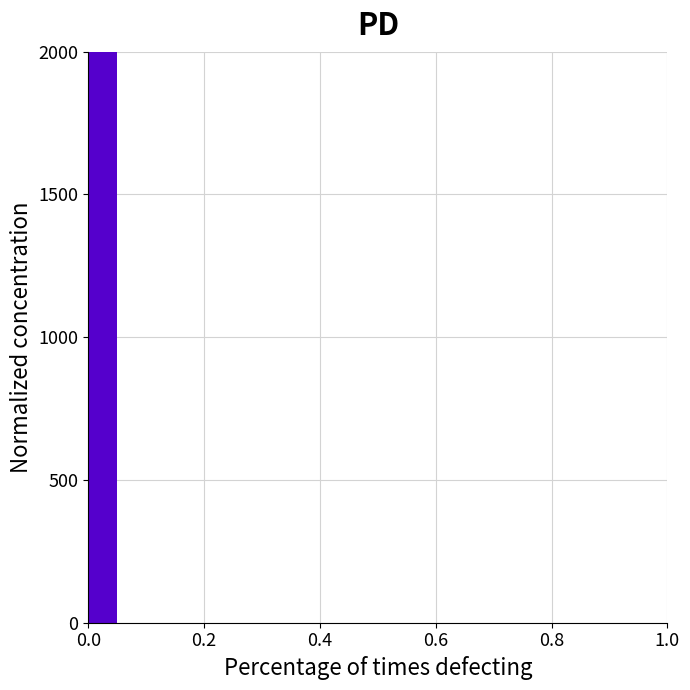

Read against the x-axis, roughly where is the centre of the tallest bar?

0.02